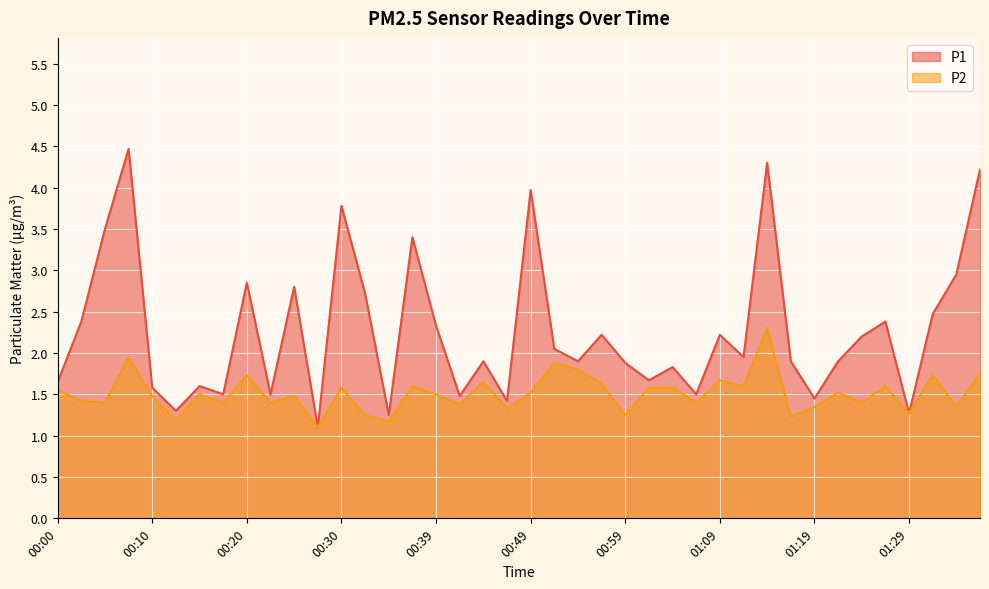

How many lines are shown in the chart?

2